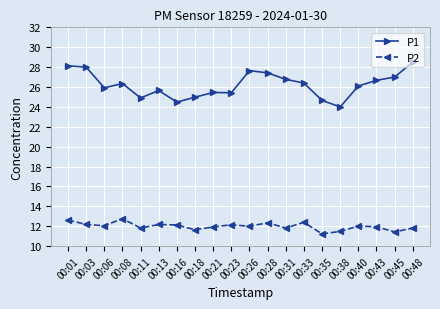

True or false: P2 and P1 intersect in this chart.

False